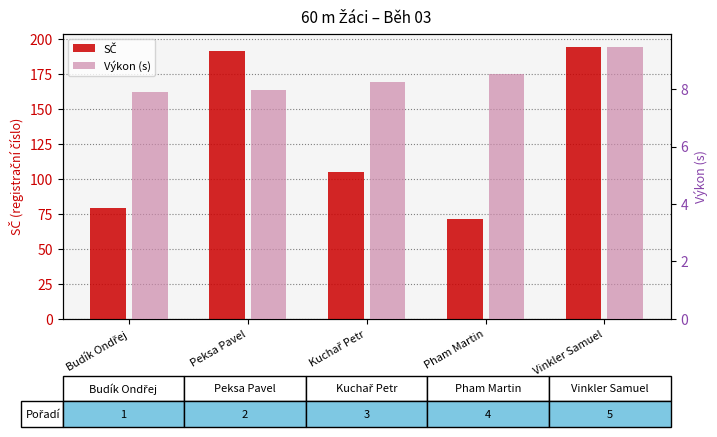

What is the label of the 3rd bar from the left?

Kuchař Petr